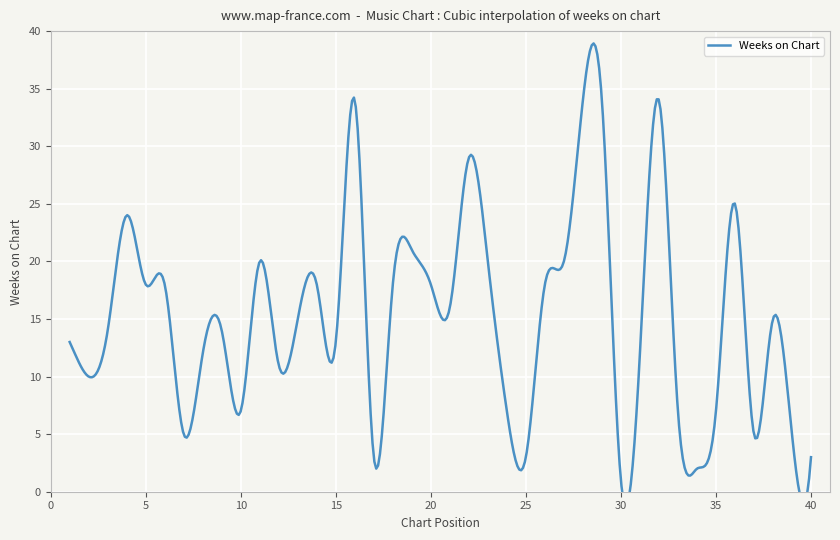

List the labels in order of value, smallest first.

30, 34, 17, 25, 40, 7, 37, 39, 10, 24, 33, 35, 2, 12, 8, 31, 1, 15, 3, 9, 13, 38, 21, 5, 6, 14, 18, 20, 26, 11, 23, 27, 19, 4, 36, 22, 16, 28, 29, 32